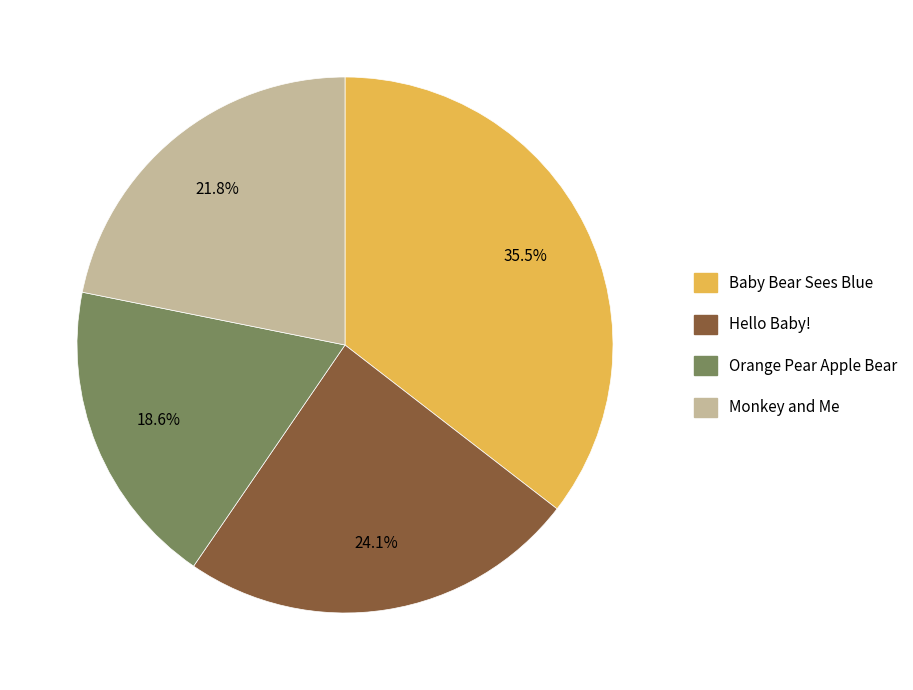

To the nearest percent, what portion does Orange Pear Apple Bear represent?

19%